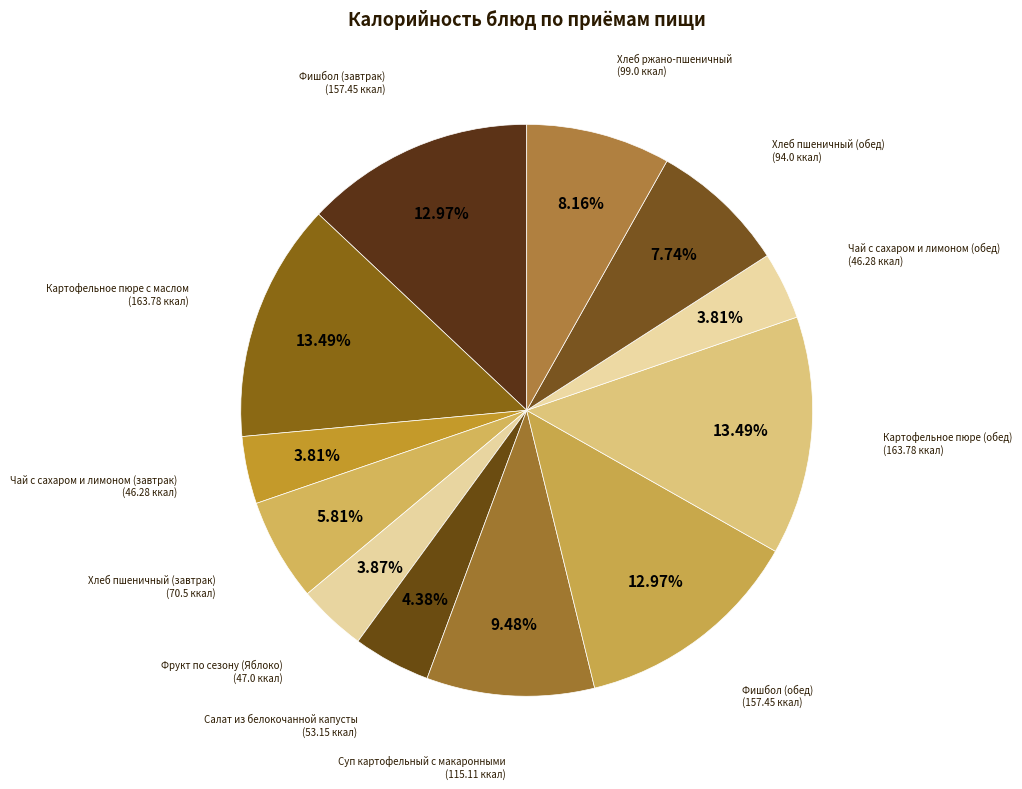

To the nearest percent, what is the difference between the largest and smallest slice percentages?

10%